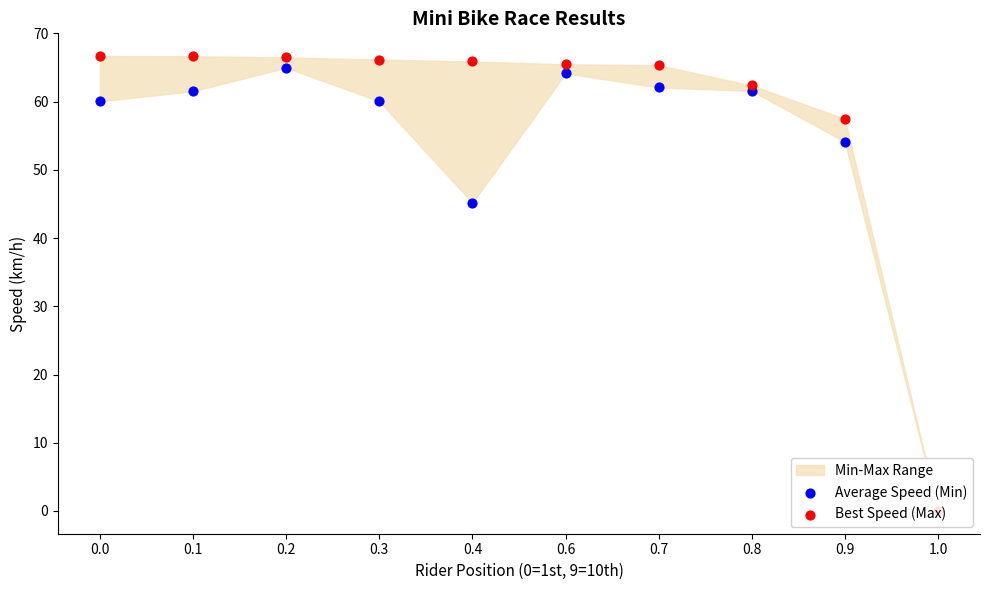

Which series reaches the maximum Y coordinate?

Best Speed (Max)